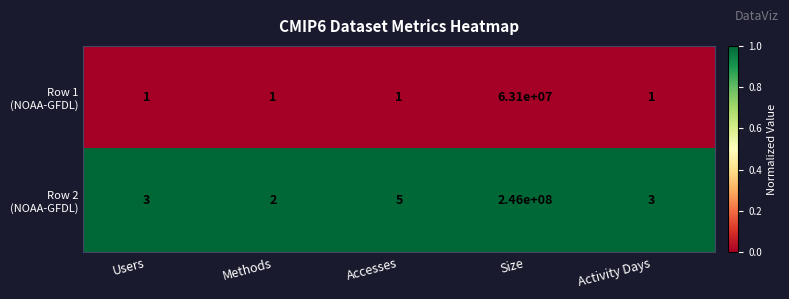

Which label corresponds to the largest value in the chart?

Size